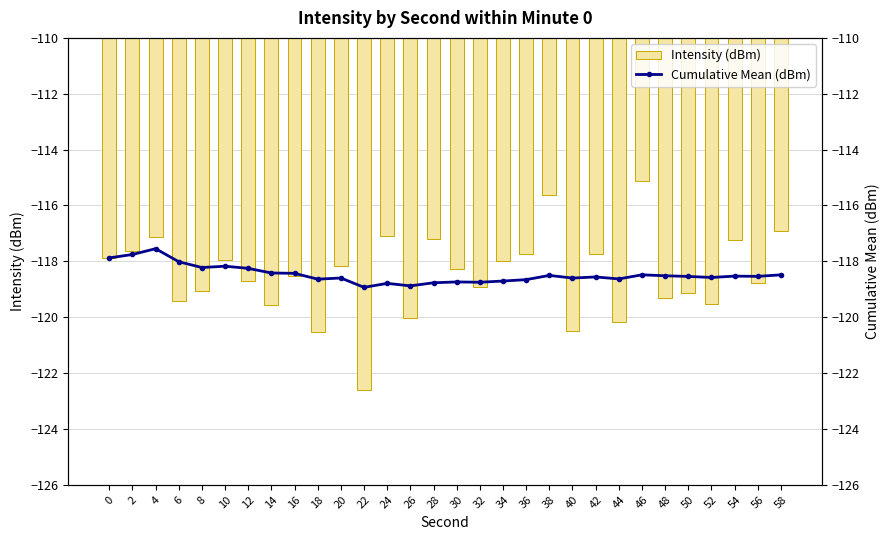

The value of Intensity (dBm) at 54 is -154.6. True or false?

False